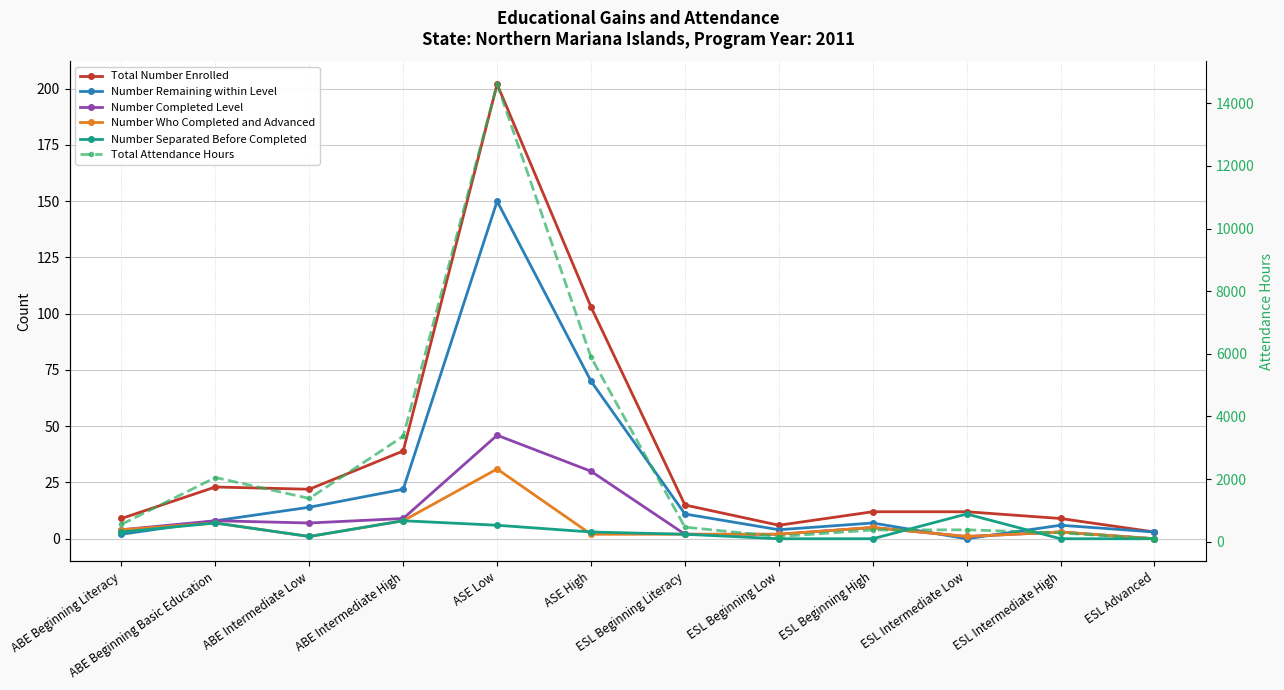

Which series has the largest range (max minus min)?

Total Attendance Hours